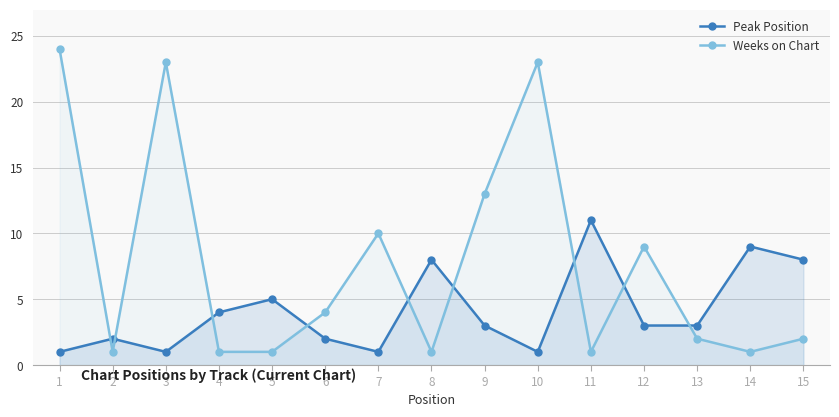

How many lines are shown in the chart?

2